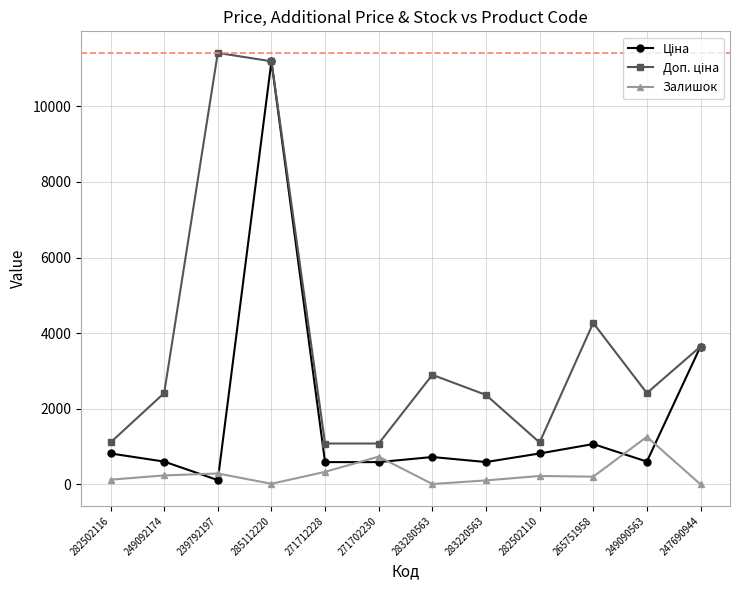

At how many categories does at least one series exceed 1427?

8